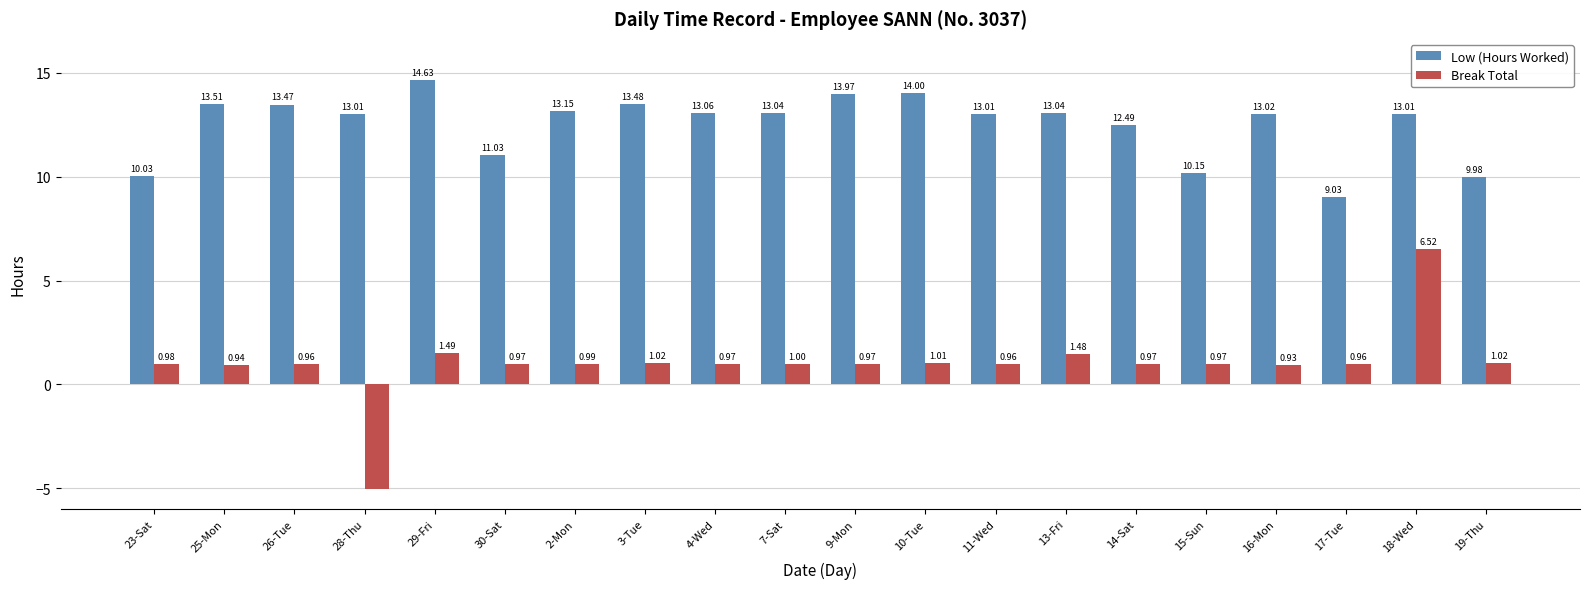

What is the difference between the second highest and minimum values in the Low (Hours Worked) series?

5.0